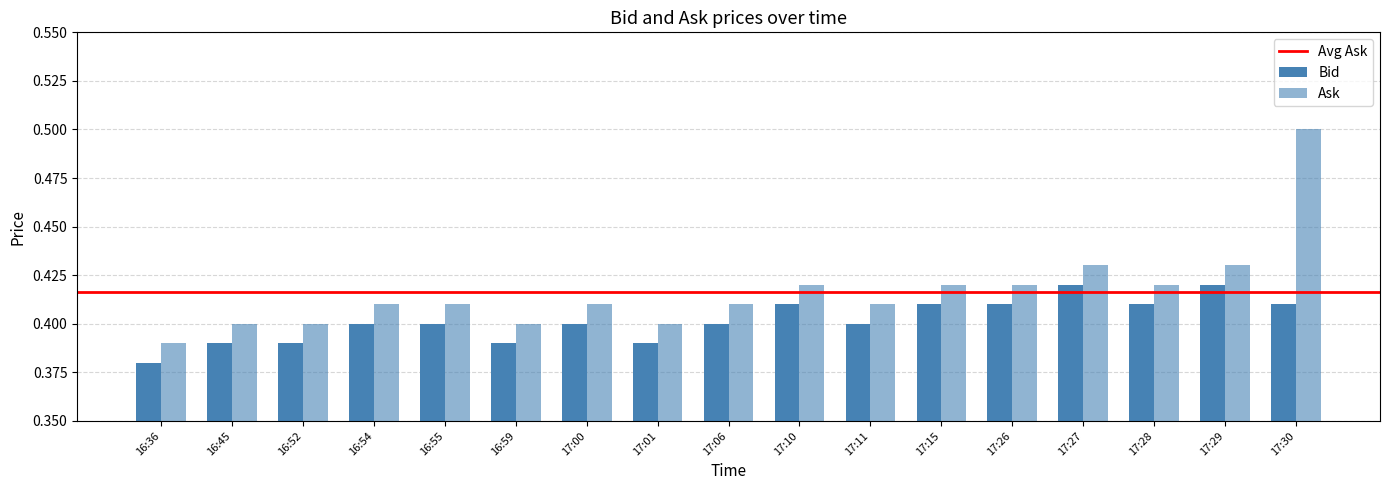

What is the total value across all series at 17:30?

0.9